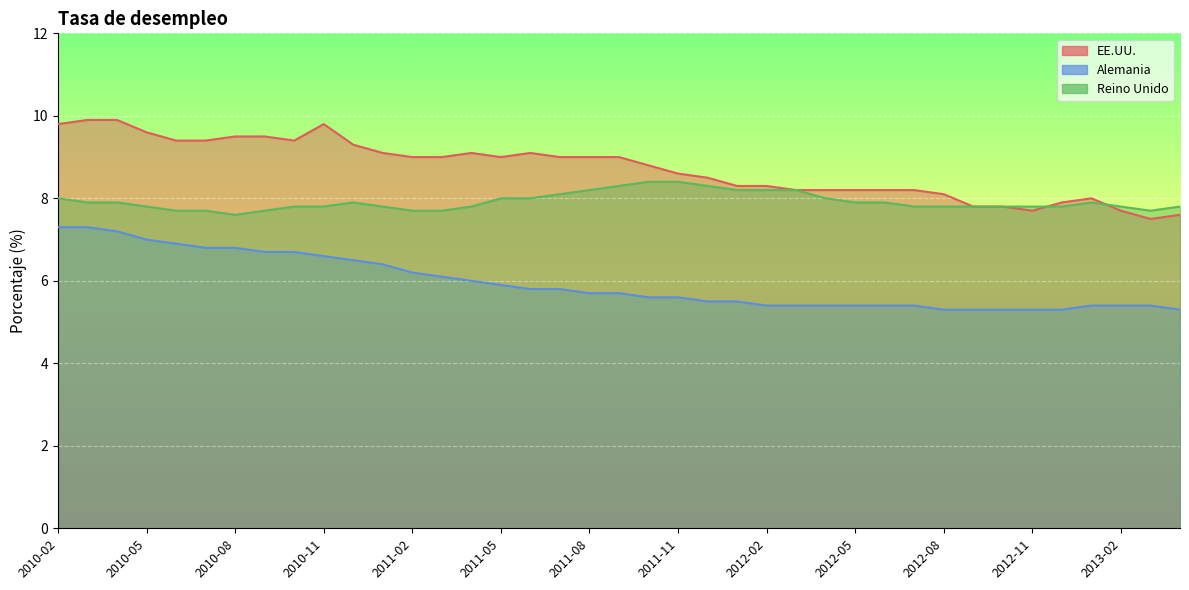

What is the difference between the highest and lowest values at 2011-03?

2.9